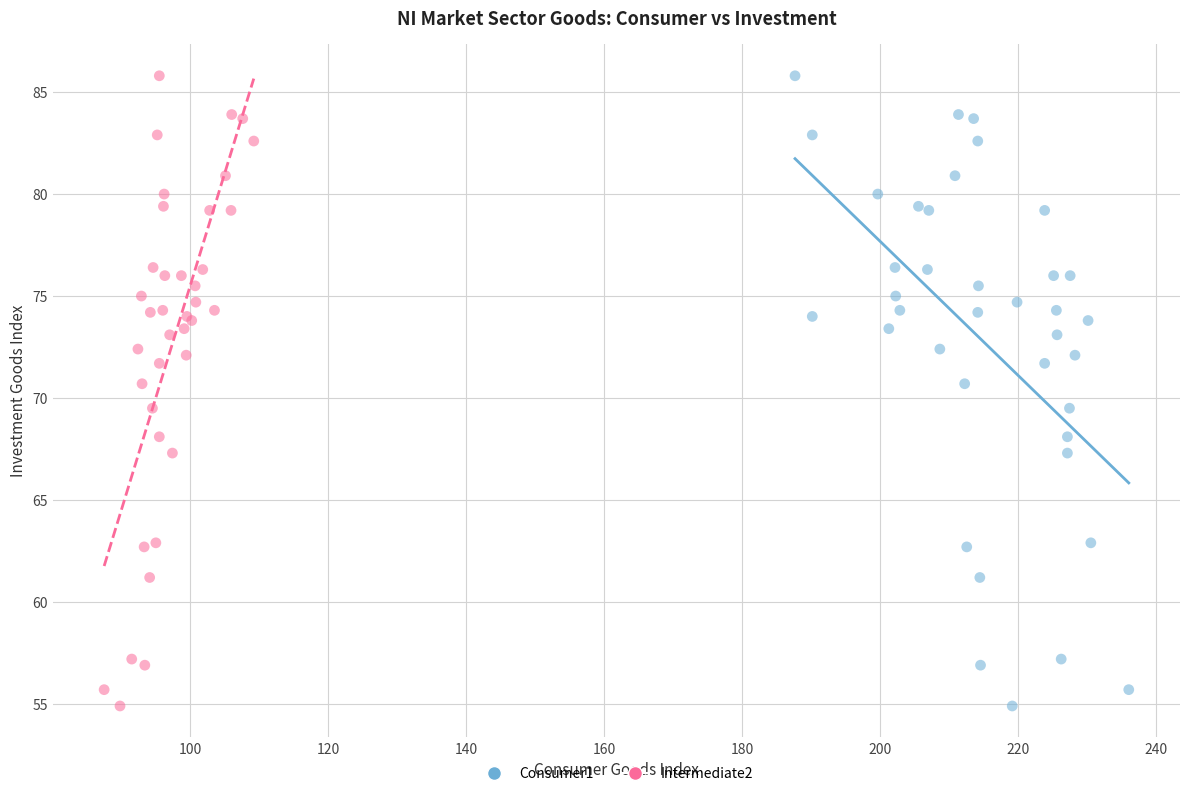

What are all the series names shown in the legend?

Consumer1, Intermediate2